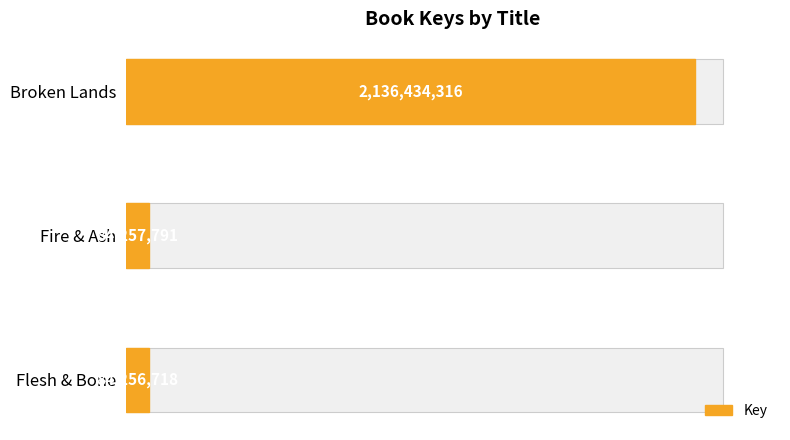

True or false: the data shows 2136434316 at Broken Lands.

True